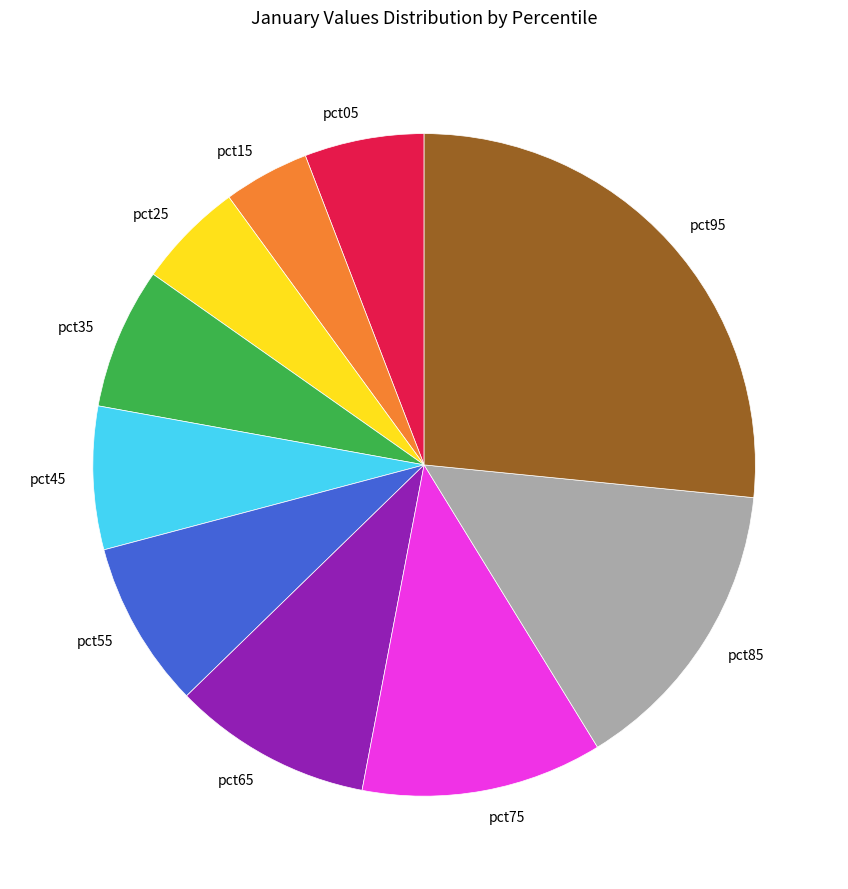

Does pct65 represent more than half of the total?

No